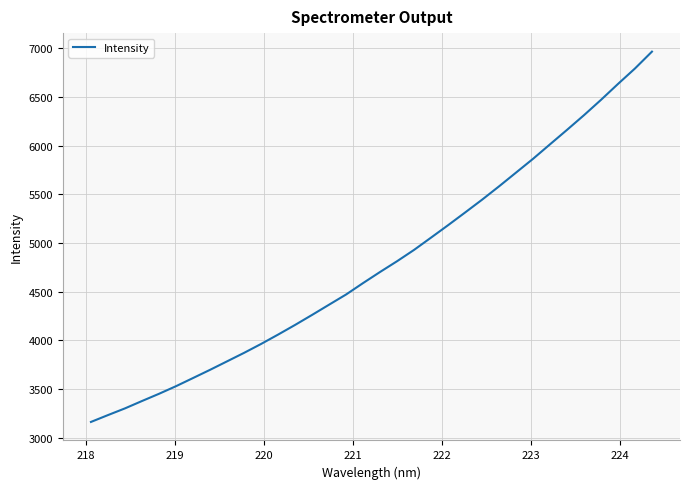

Reading left to right, transcribe all the data shown in this chart.

3162.6	3233.0	3301.9	3377.6	3451.7	3530.0	3613.7	3698.0	3785.1	3872.3	3963.8	4060.0	4159.3	4262.2	4367.3	4472.0	4589.4	4703.4	4813.9	4930.2	5056.5	5183.8	5314.0	5445.6	5582.9	5724.1	5865.6	6014.6	6162.9	6313.7	6471.0	6634.1	6793.0	6966.1